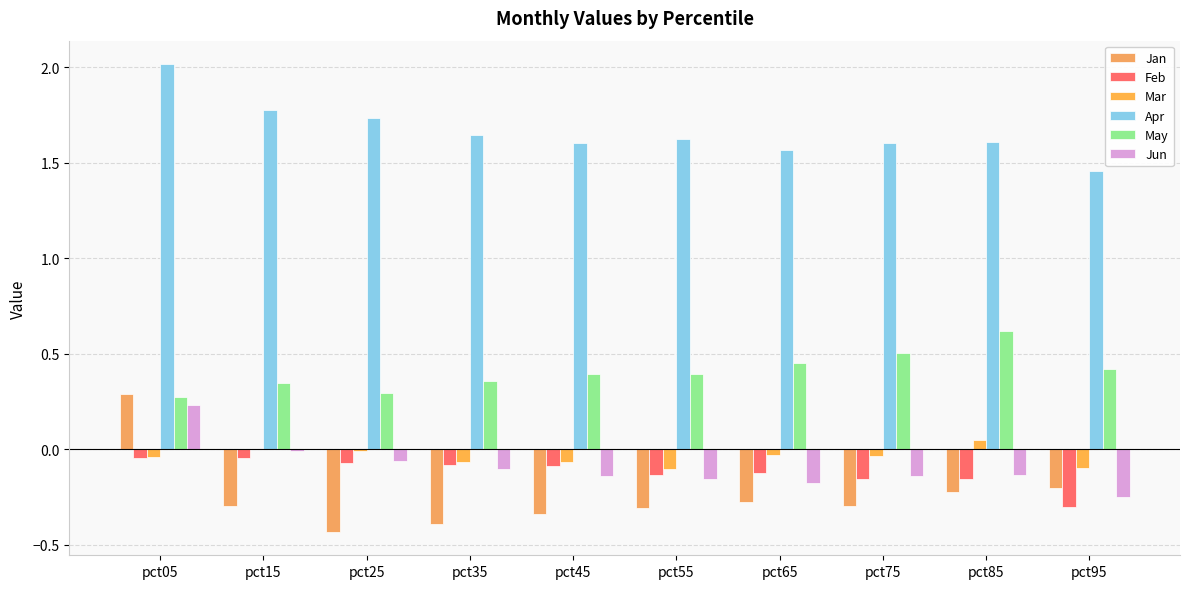

The value of Jan at pct15 is -0.3. True or false?

True